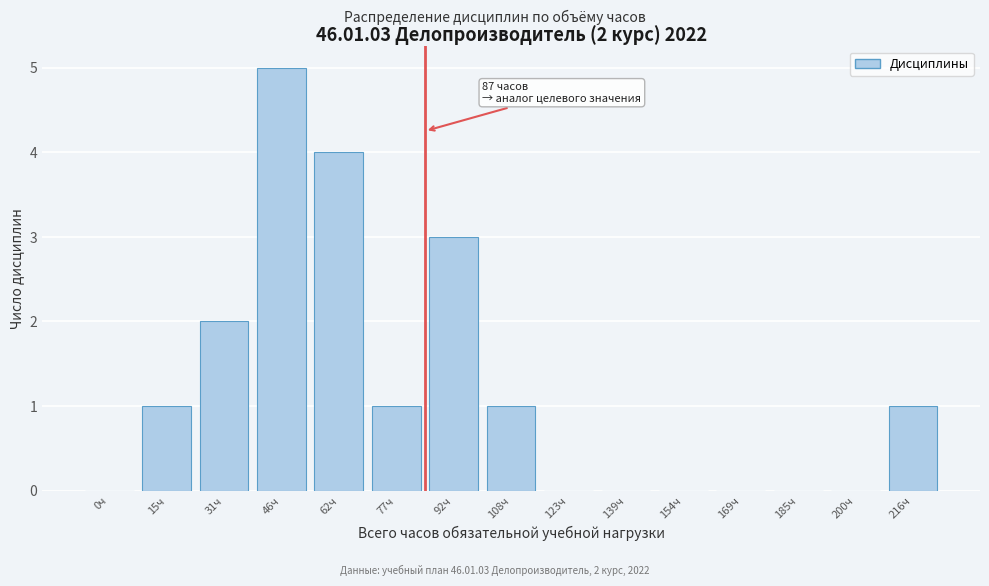

Reading left to right, list all the values displayed in this chart.

0ч=0	15ч=1	31ч=2	46ч=5	62ч=4	77ч=1	92ч=3	108ч=1	123ч=0	139ч=0	154ч=0	169ч=0	185ч=0	200ч=0	216ч=1